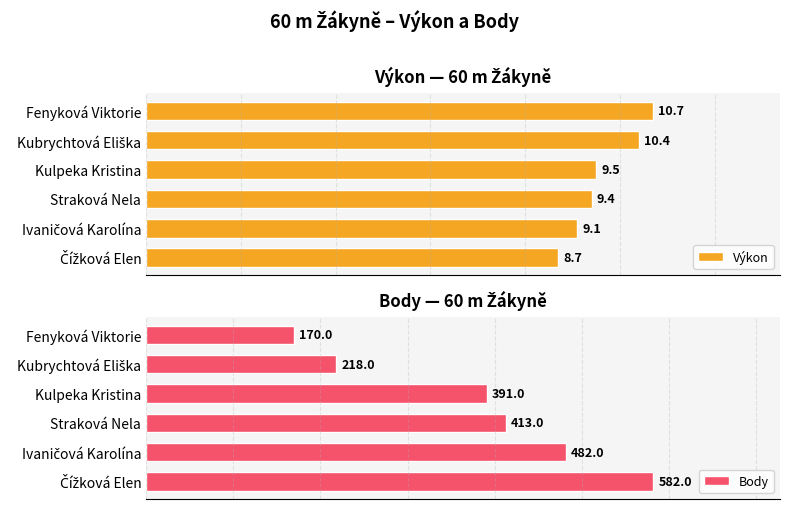

Is the value of Výkon at 2 greater than the value of Body at 5?

No